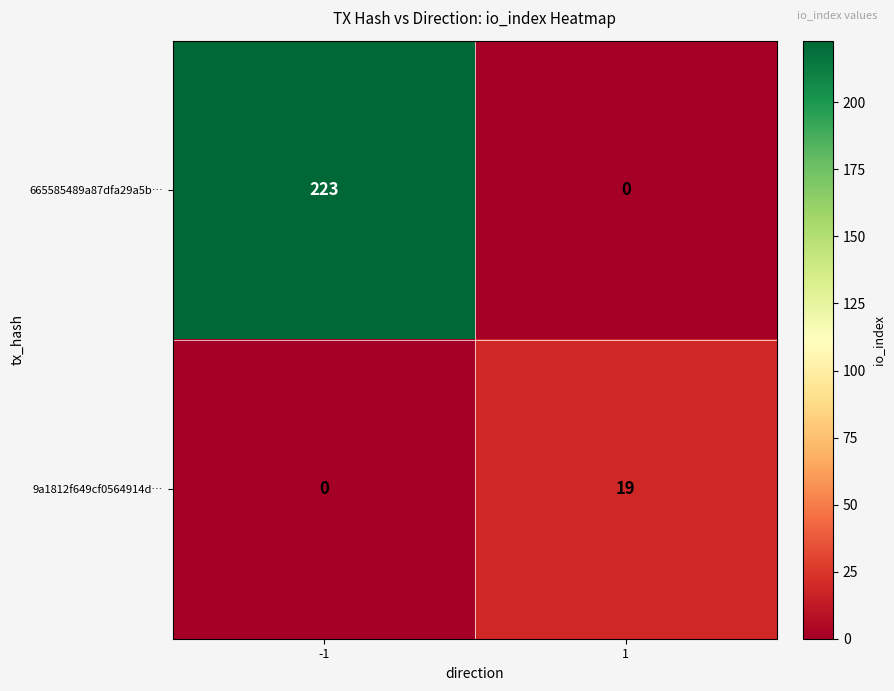

Read the 9a1812f649cf0564914d… value at 1.

19